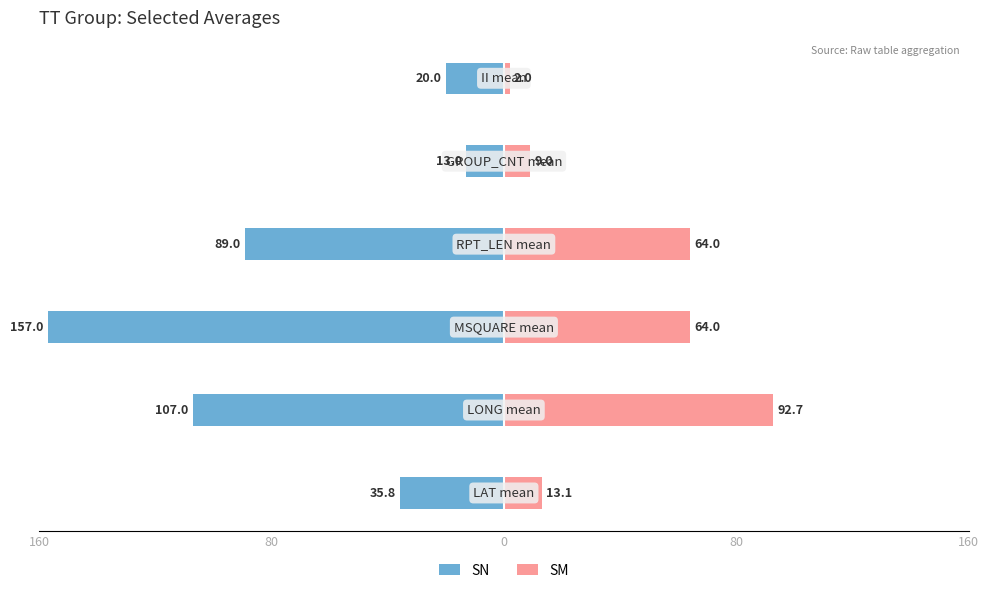

What is the total value across all series at 5?

-18.0